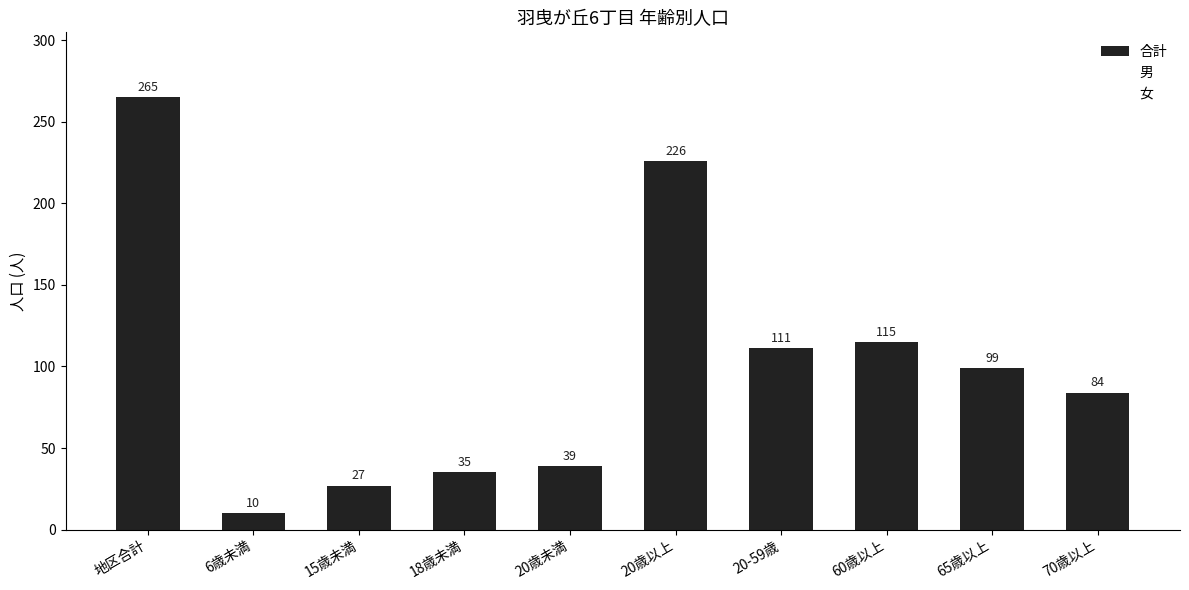

What position from the left is 20歳以上?

6